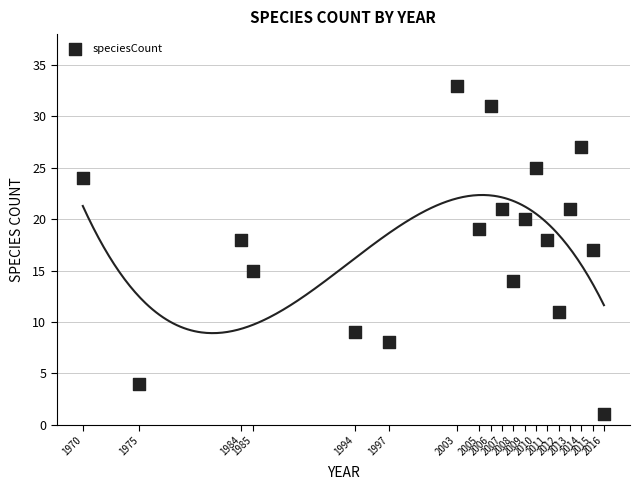

What is the range of Y values (max minus min)?

32